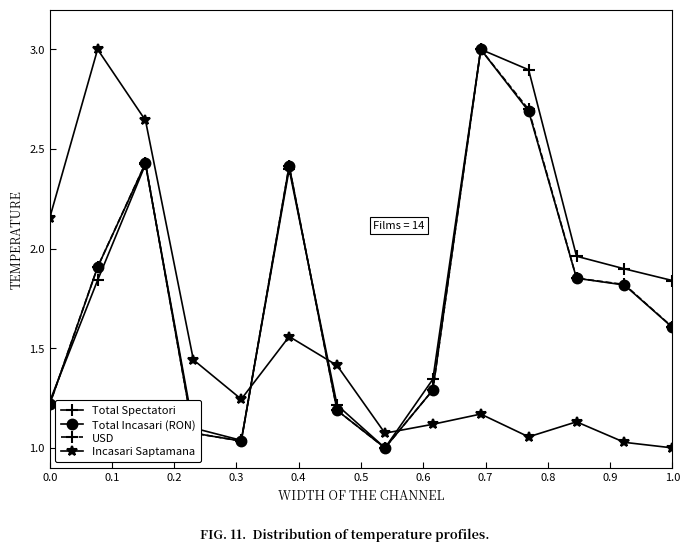

How many categories are shown in the chart?

14